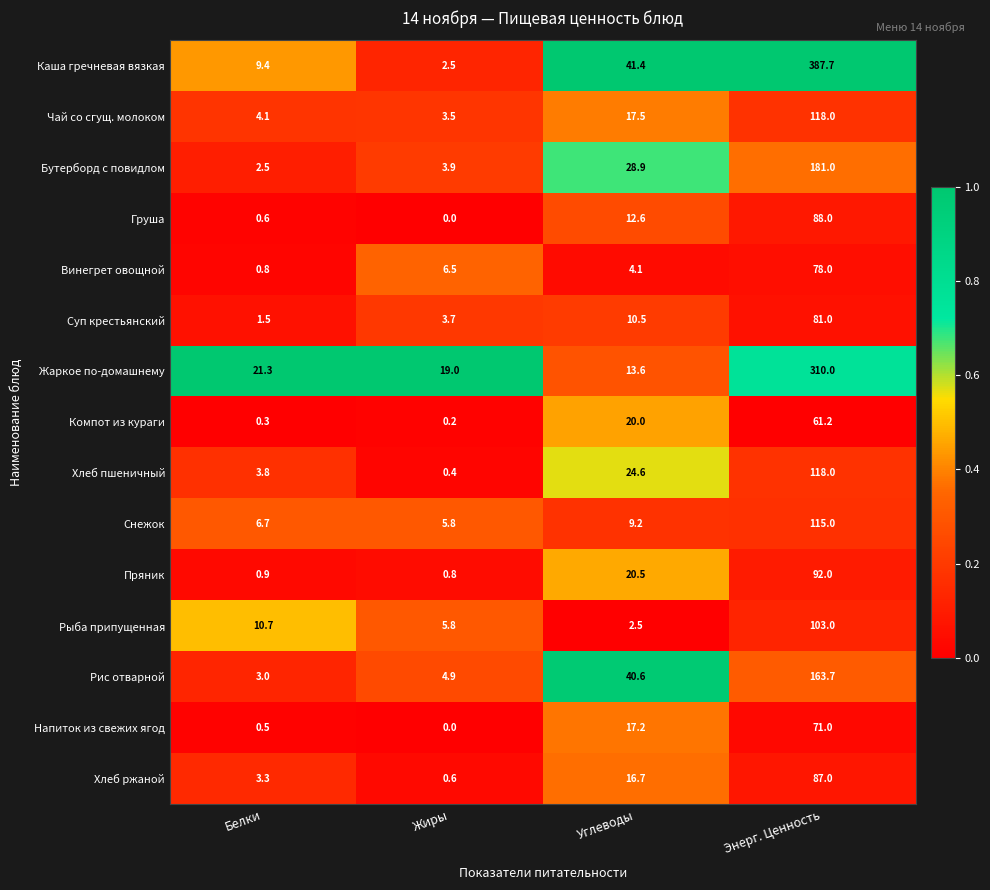

What is the difference between the highest and lowest values at Белки?

21.0